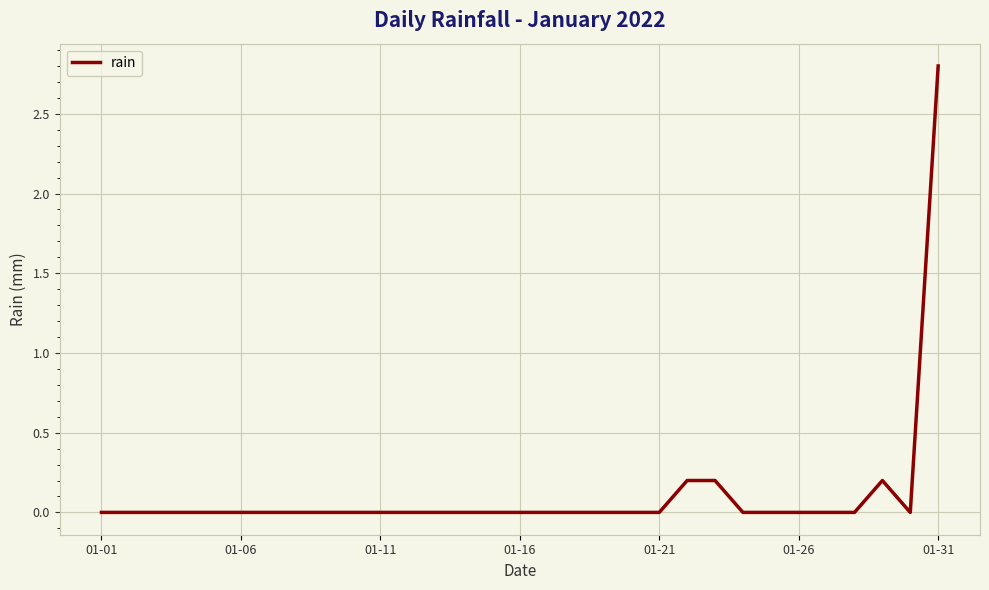

What is the difference between the maximum and minimum values?

2.8